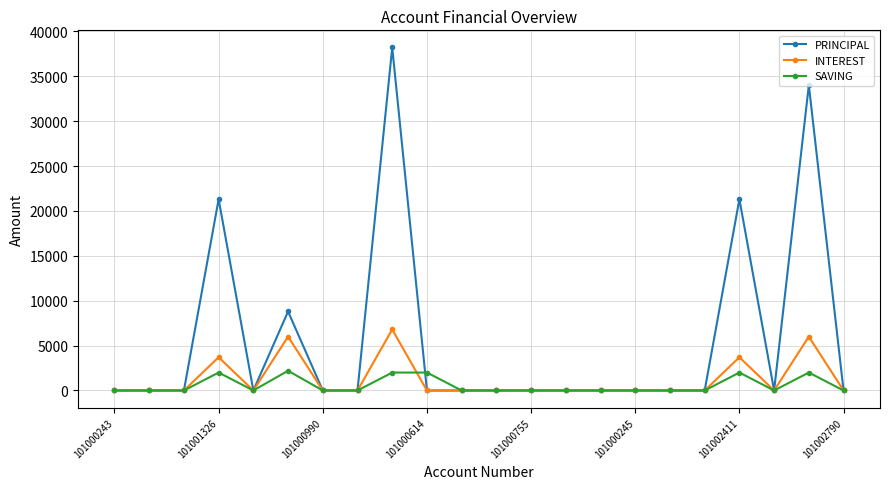

What is the difference between the maximum and minimum values in the INTEREST series?

6800